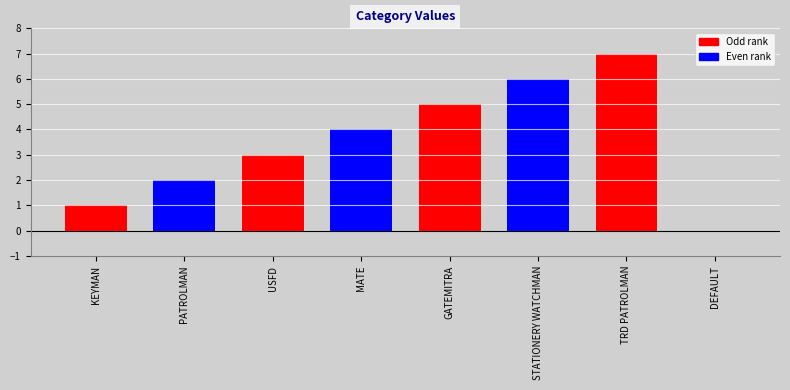

Rank the categories by value from lowest to highest.

DEFAULT, KEYMAN, PATROLMAN, USFD, MATE, GATEMITRA, STATIONERY WATCHMAN, TRD PATROLMAN